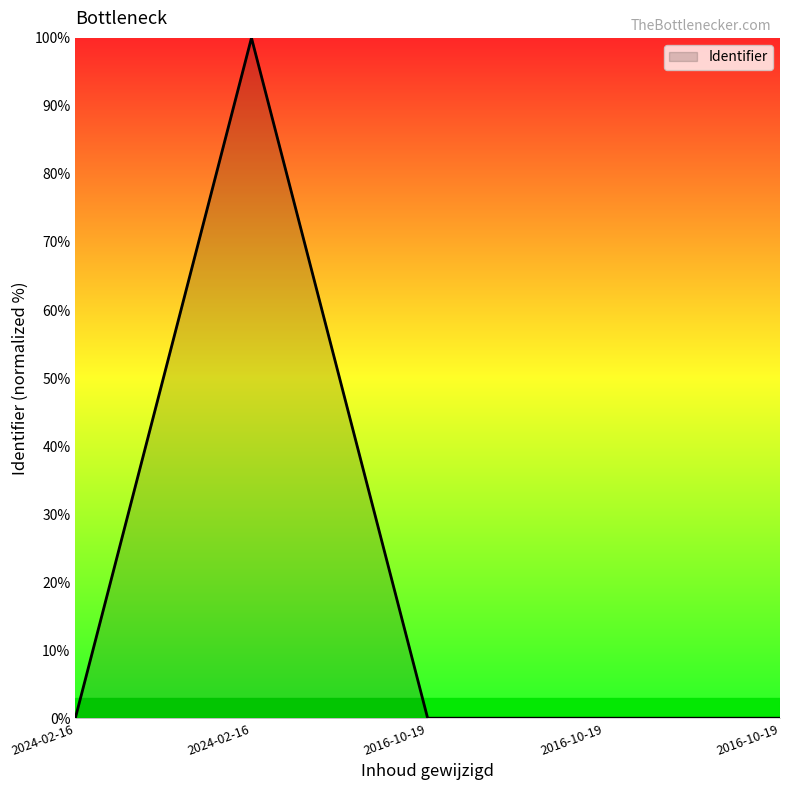

Does the chart have visible grid lines?

No